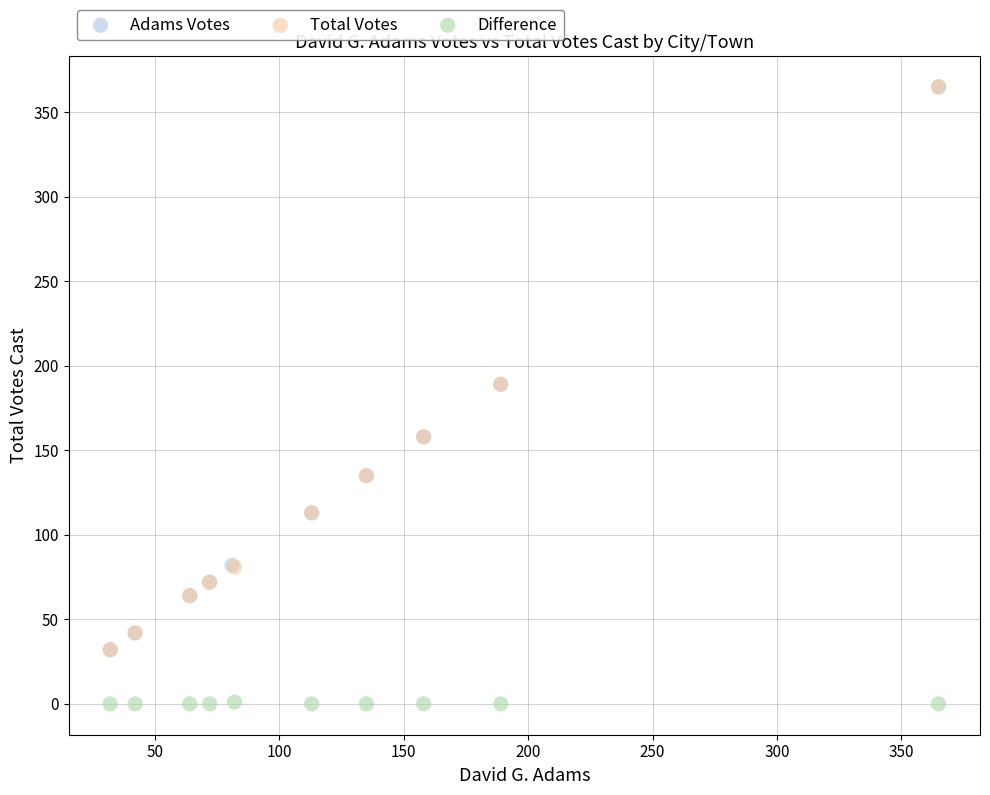

Which series reaches the minimum Y coordinate?

Difference